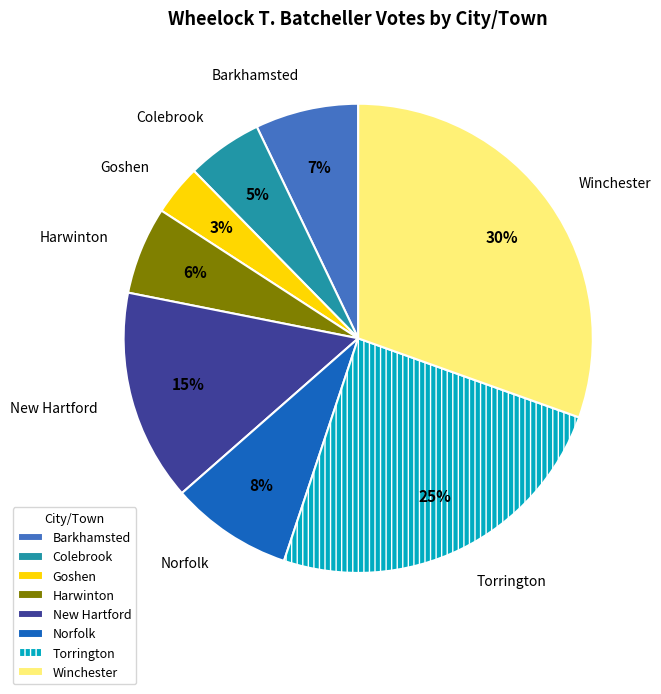

Rank the categories by value from highest to lowest.

Winchester, Torrington, New Hartford, Norfolk, Barkhamsted, Harwinton, Colebrook, Goshen